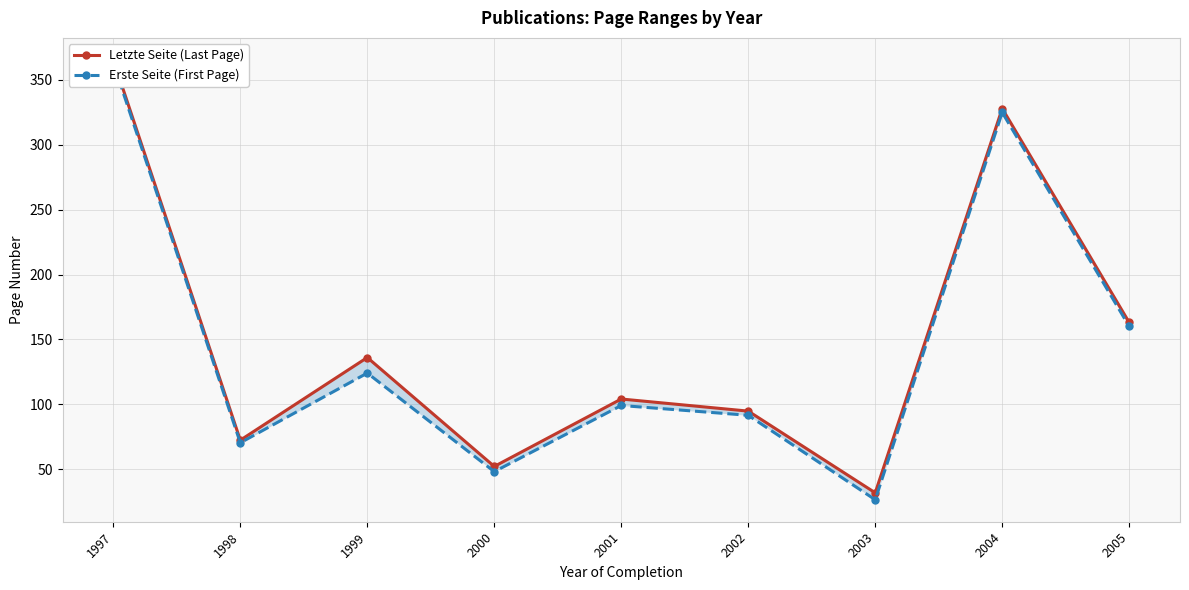

Reading left to right, what are all the values shown in this chart?

Letzte Seite (Last Page): 365.5	72.2	136.0	52.0	104.0	94.7	31.7	328.0	163.0
Erste Seite (First Page): 363.0	70.2	124.0	48.0	99.0	91.4	26.3	325.0	160.0